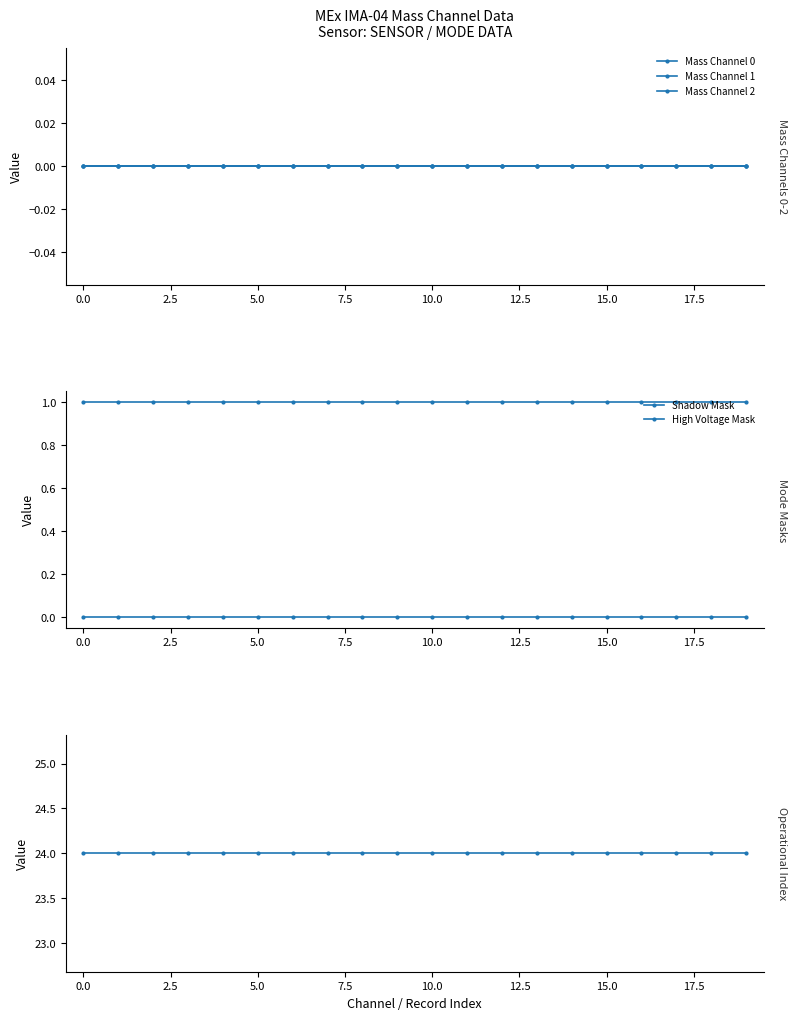

What is the maximum value shown in the chart?

24